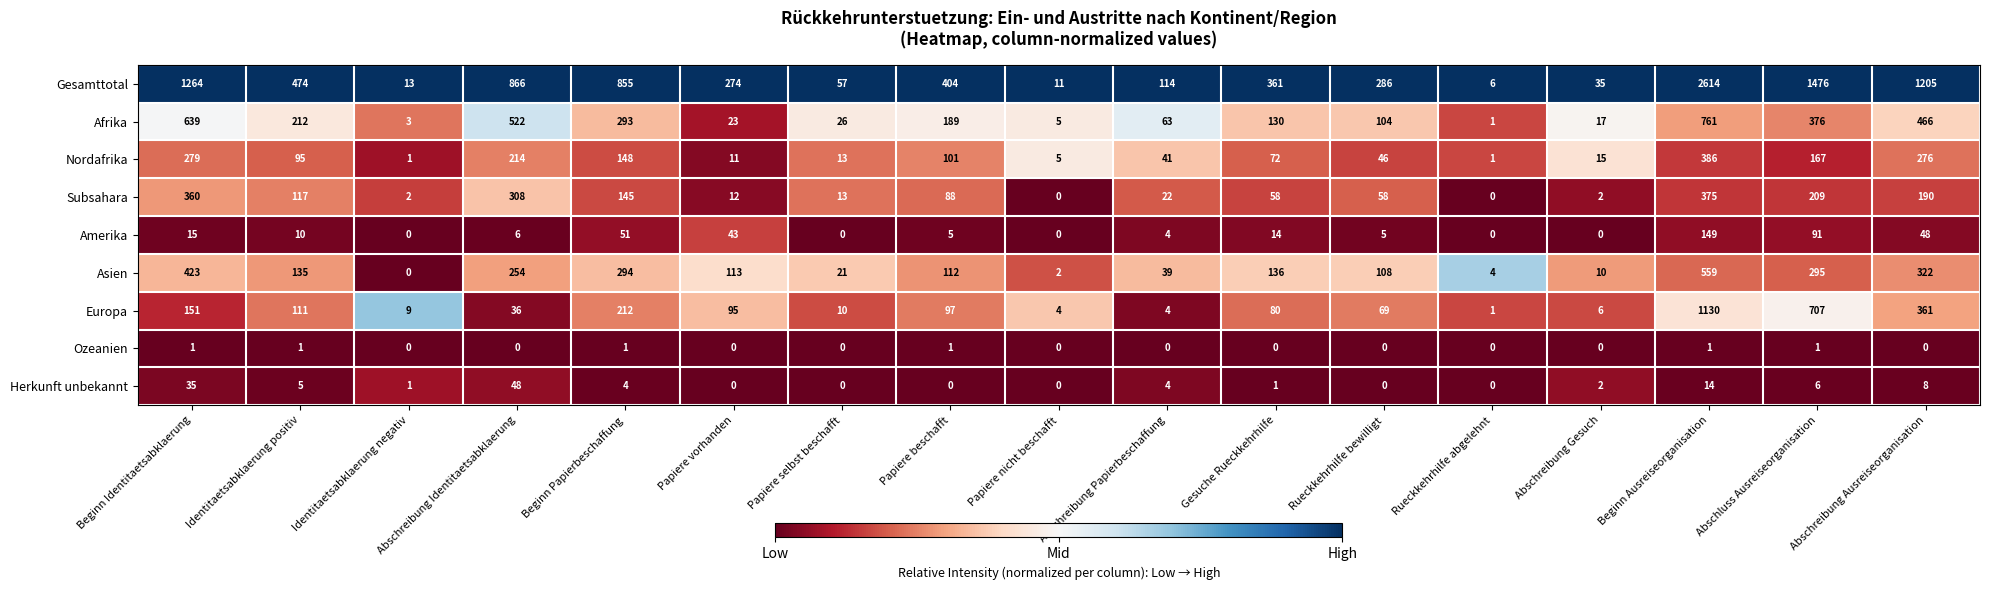

True or false: Asien has a value of 494 at Abschreibung Ausreiseorganisation.

False